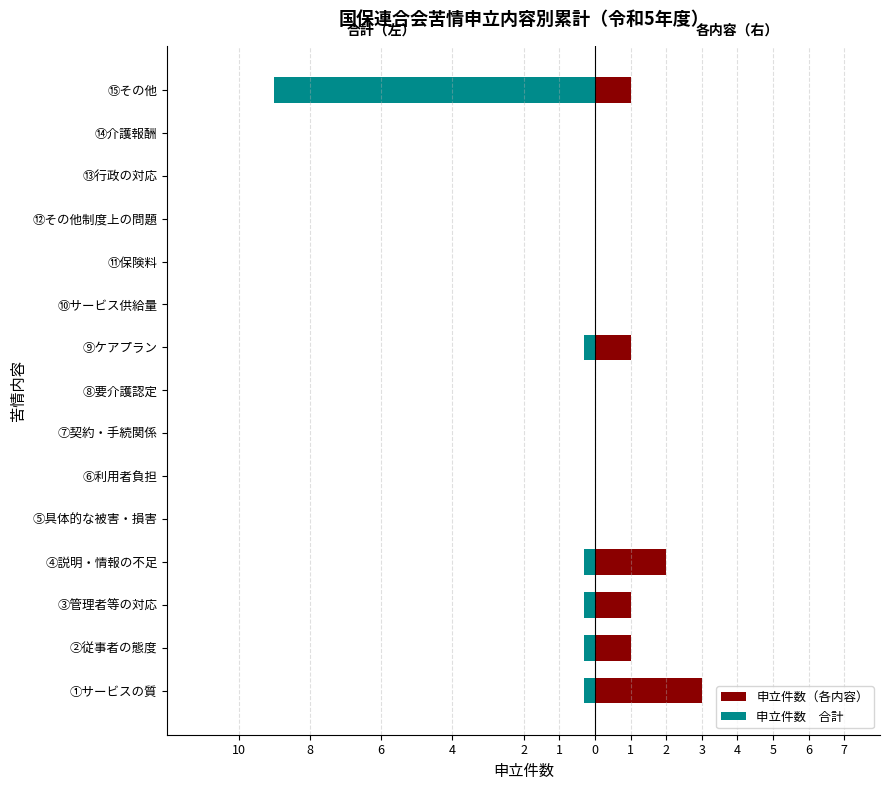

What is the change in value from ③管理者等の対応 to ⑭介護報酬?

-1